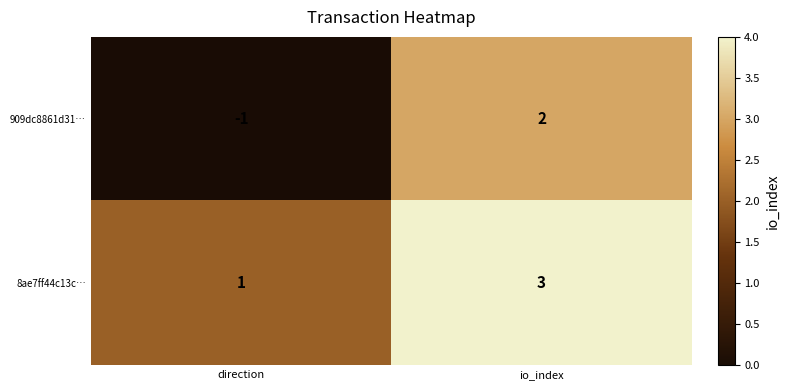

List the series in order of their overall mean, highest first.

8ae7ff44c13c…, 909dc8861d31…